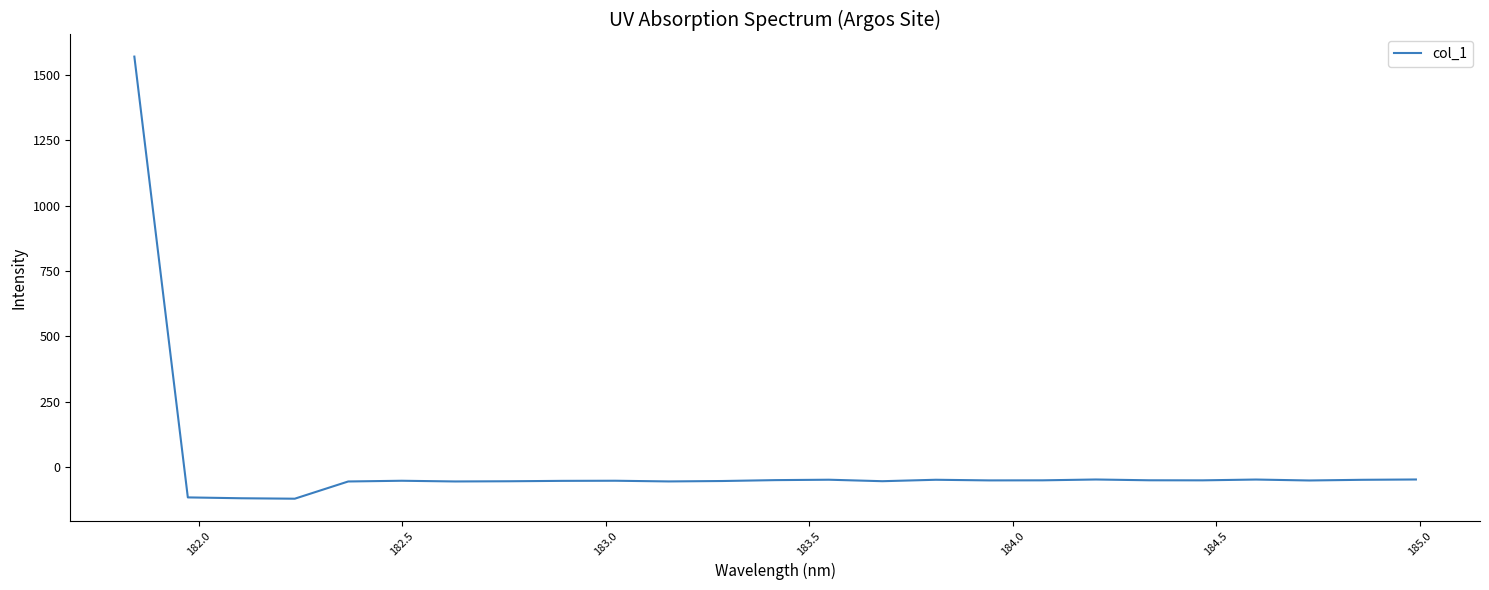

What is the maximum value shown in the chart?

1571.1